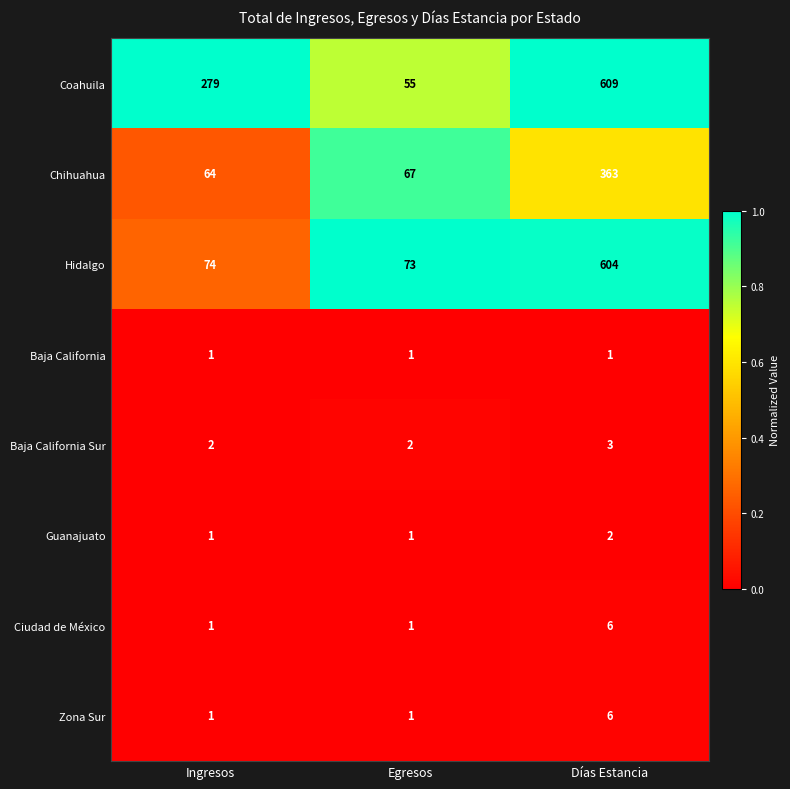

What is the average value of the Coahuila series?

314